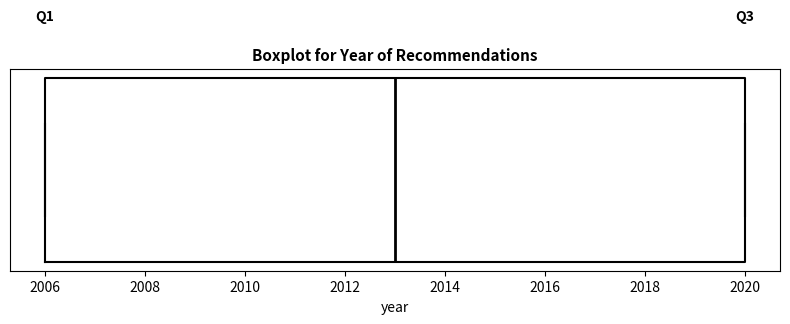

Read this box plot against the x-axis: the position of the median line, the range covered by the box, and the ends of both whiskers. The values are not printed on the chart, so give them approximately, as read against the axis.

median 2013, box 2006 to 2020, whiskers 2006 to 2020